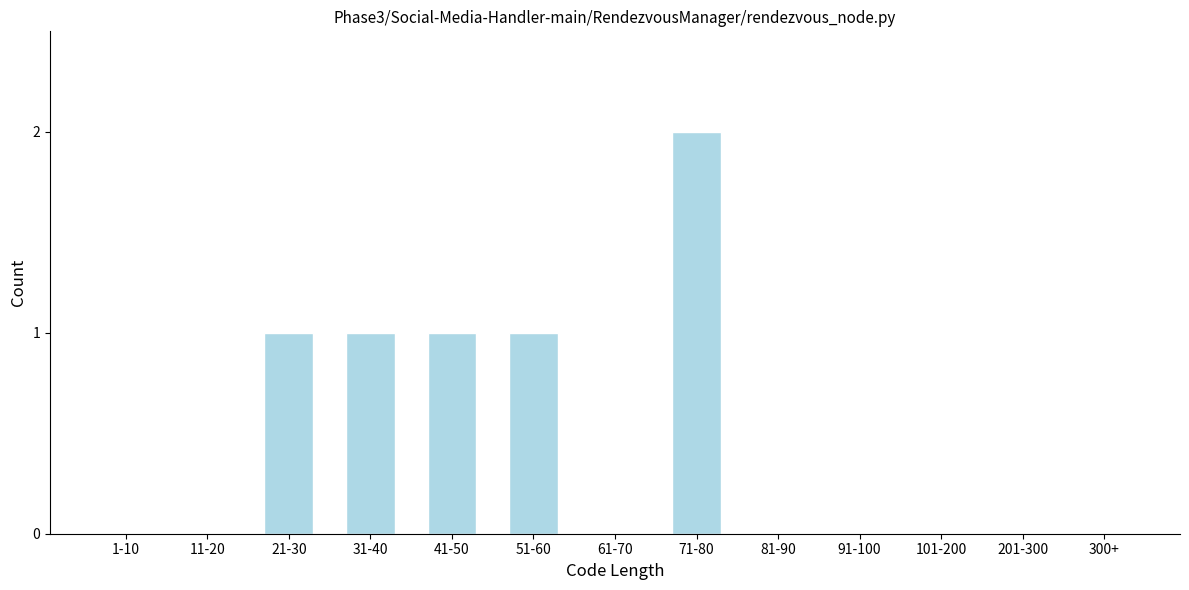

Reading right to left, extract all data points from this chart.

300+=0	201-300=0	101-200=0	91-100=0	81-90=0	71-80=2	61-70=0	51-60=1	41-50=1	31-40=1	21-30=1	11-20=0	1-10=0